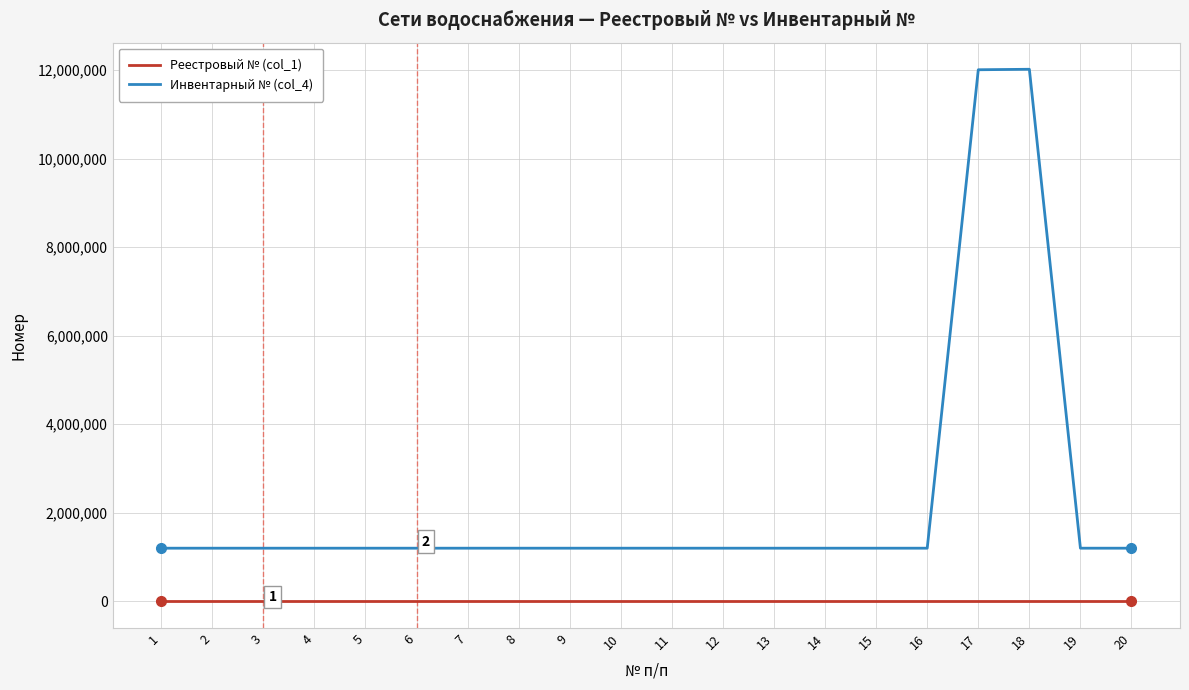

Is it true that Реестровый № (col_1) equals 450 at 6?

True